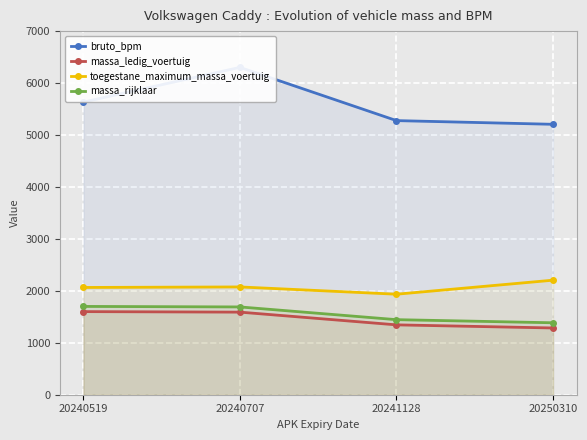

Reading left to right, extract all data points from this chart.

bruto_bpm: 5634	6302	5277	5206
massa_ledig_voertuig: 1600	1590	1345	1285
toegestane_maximum_massa_voertuig: 2065	2075	1935	2205
massa_rijklaar: 1700	1690	1445	1385